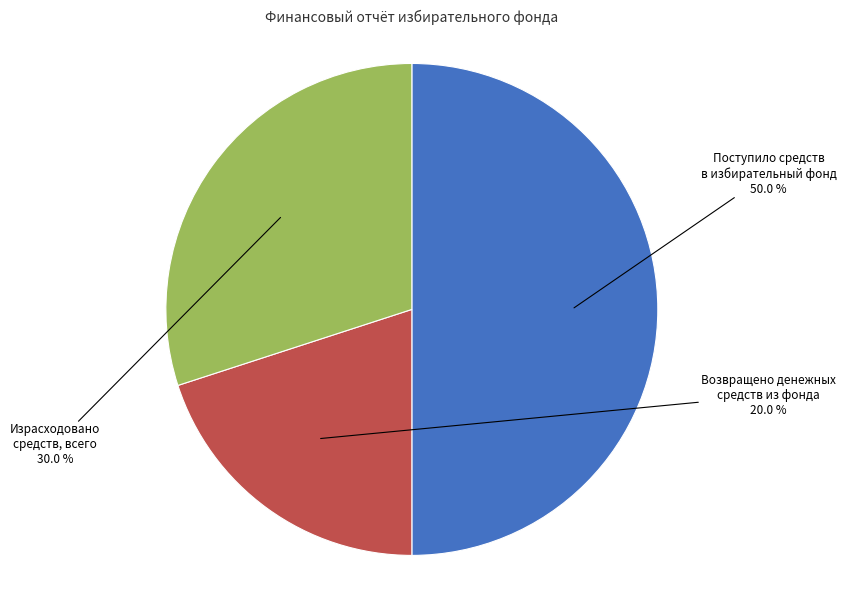

Count the number of slices in the pie.

3